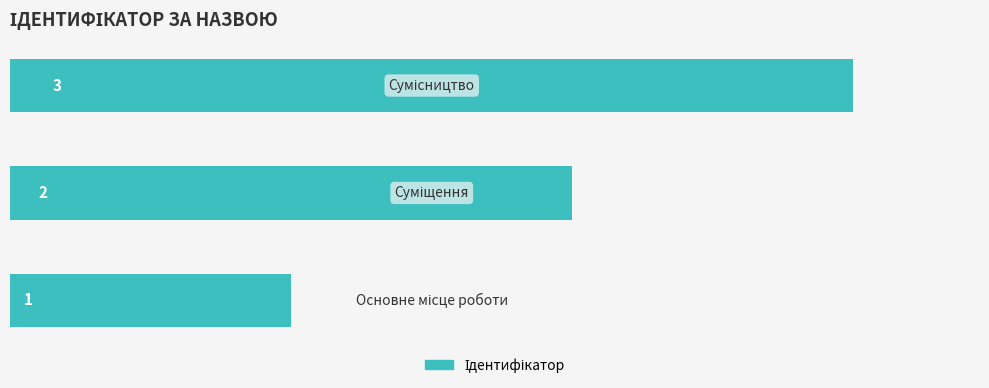

Count the values in the range 1 to 3.

3